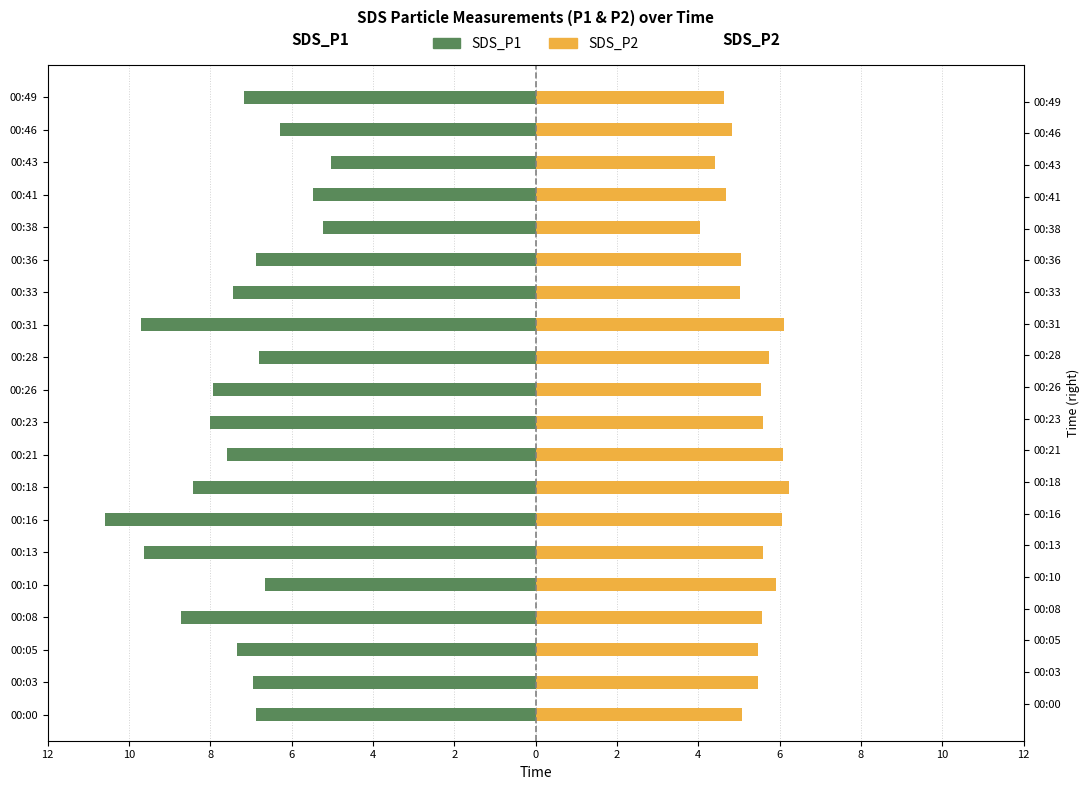

What is the average value of the SDS_P1 series?

-7.4